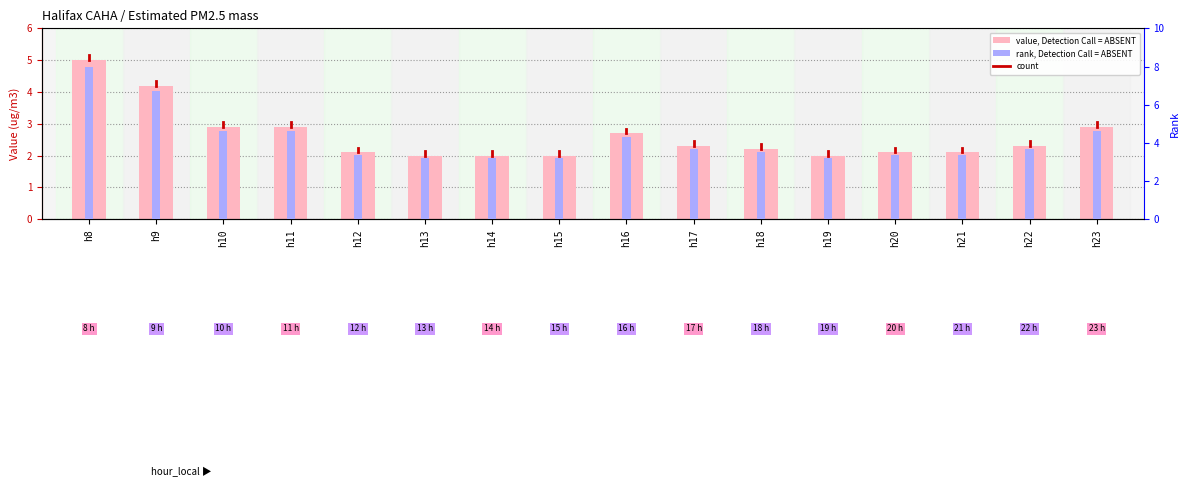

Which series has the largest range (max minus min)?

rank, Detection Call = ABSENT